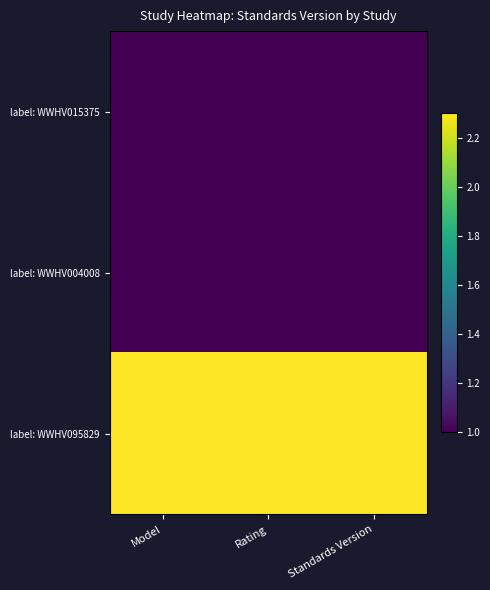

Which has a higher value, Rating or Standards Version?

Rating